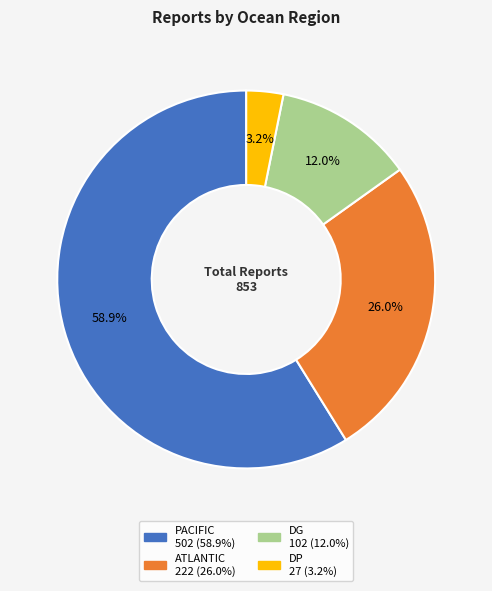

Does any single category account for the majority?

Yes